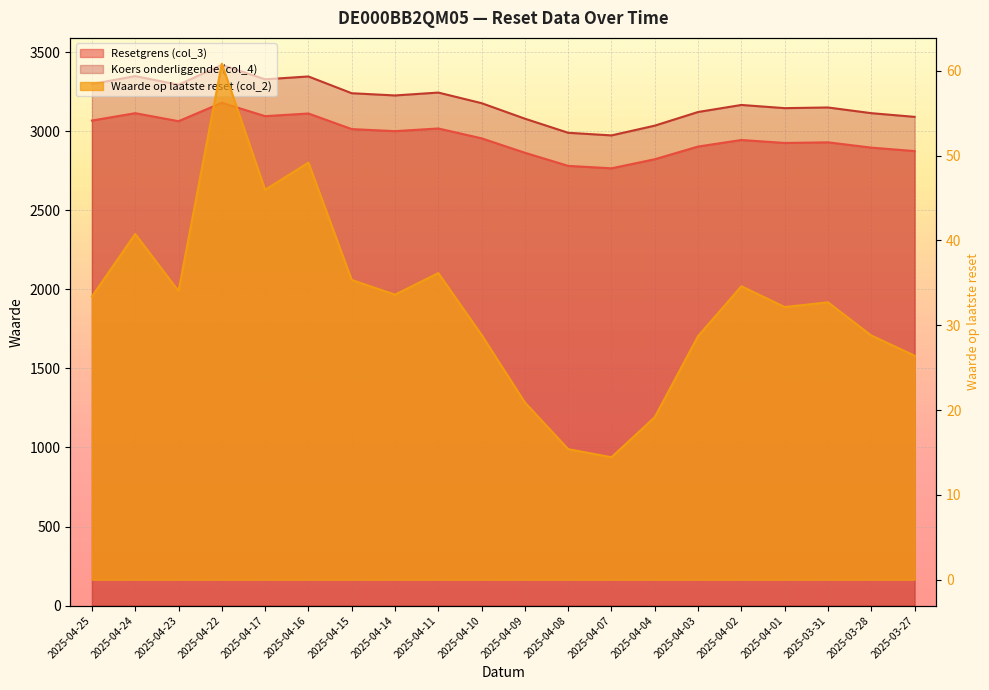

At which label does Koers onderliggende (col_4) first exceed 3177?

2025-04-25